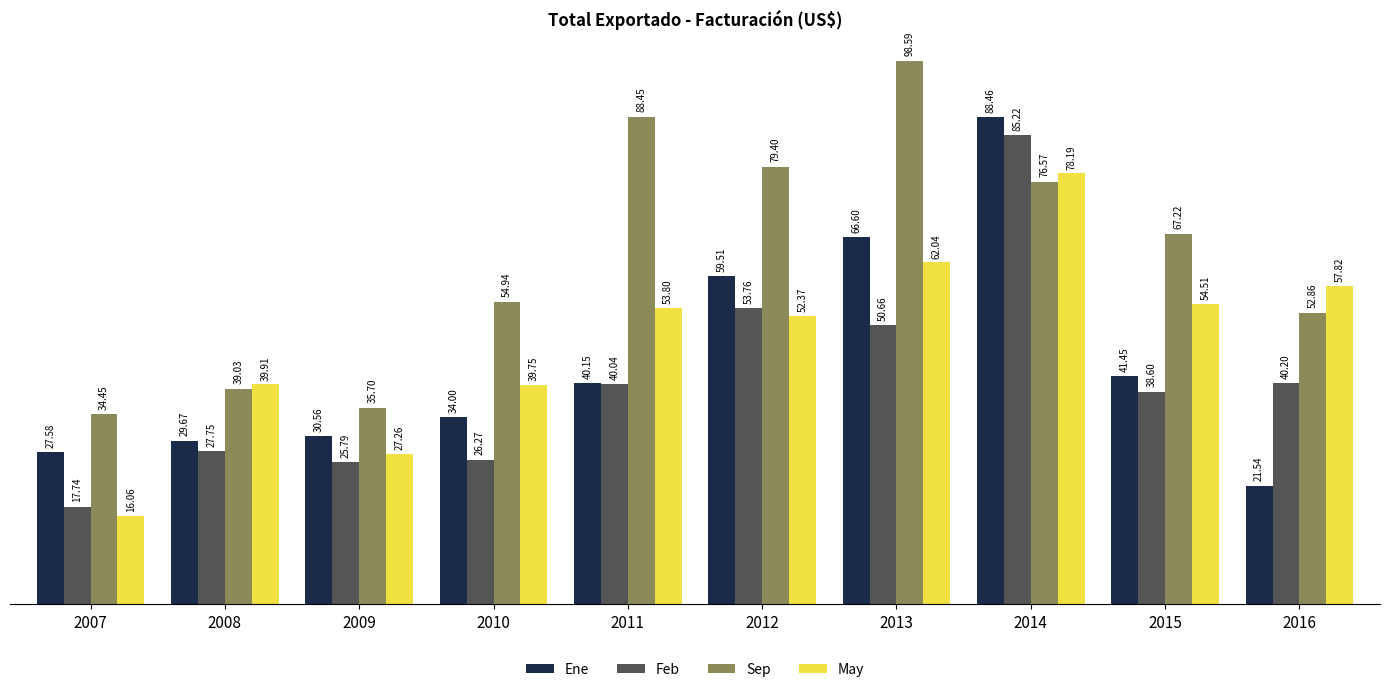

Does the chart contain any negative values?

No